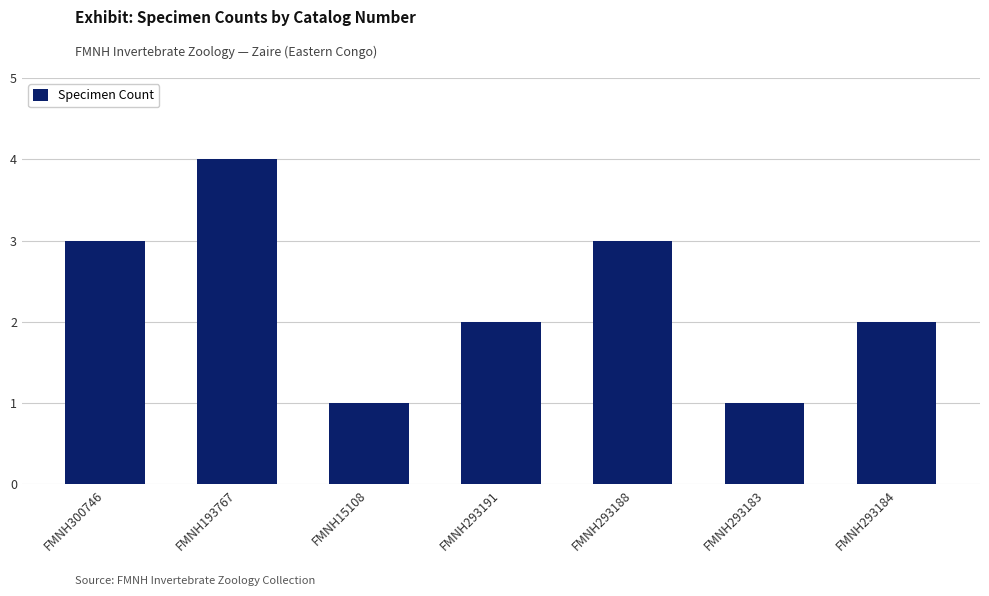

What position from the right is FMNH193767?

6